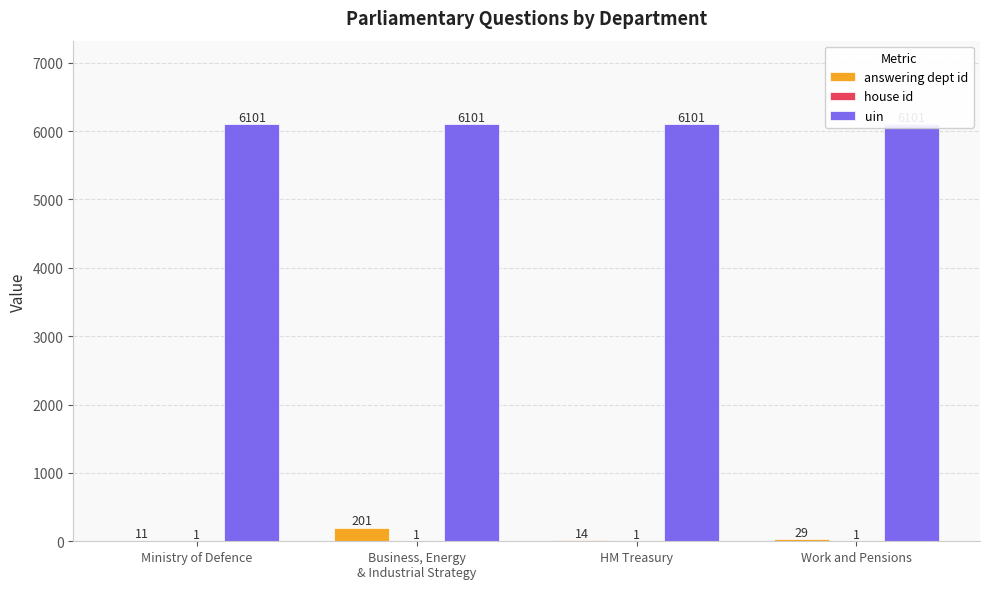

Is it true that uin equals 4234 at HM Treasury?

False